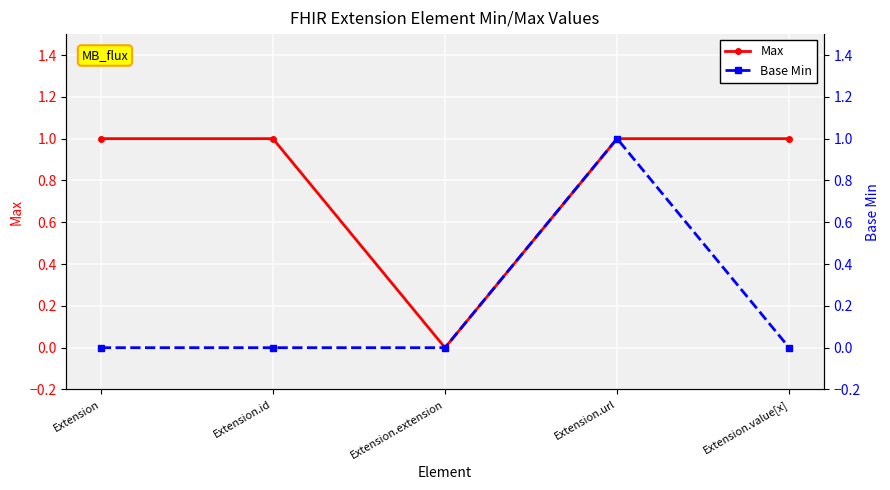

At Extension, list the series in order from smallest to largest.

Base Min, Max